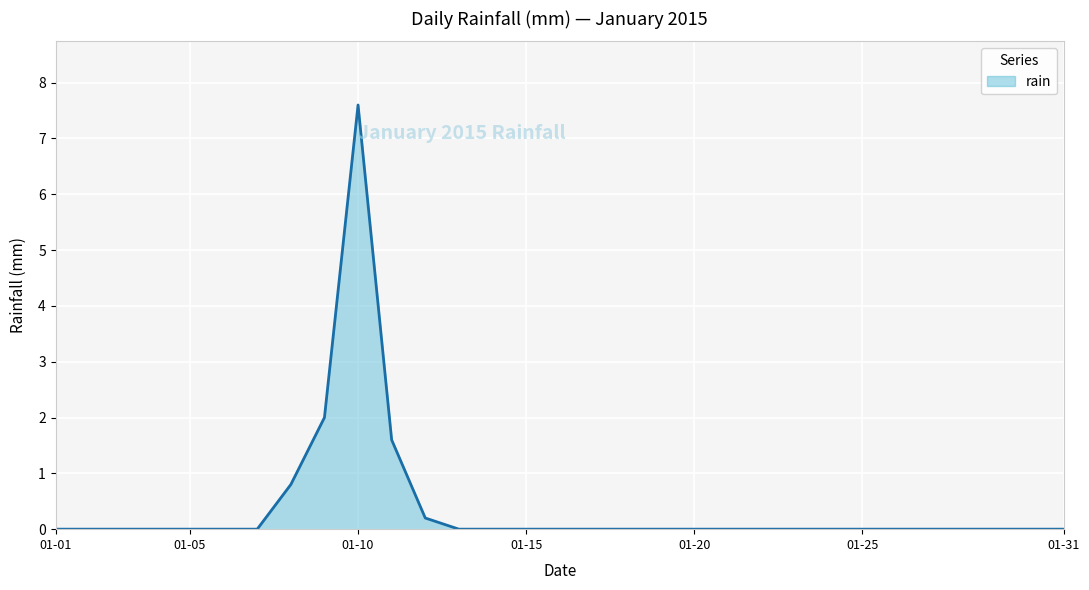

What is the difference between the maximum and minimum values?

7.6